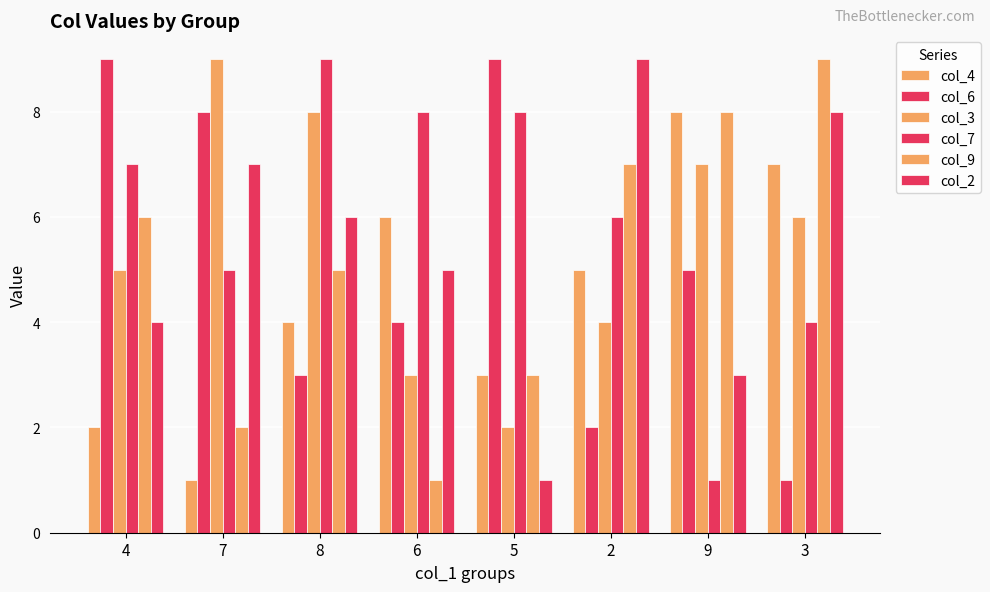

What is the sum of the col_2 values at 2 and 6?

14